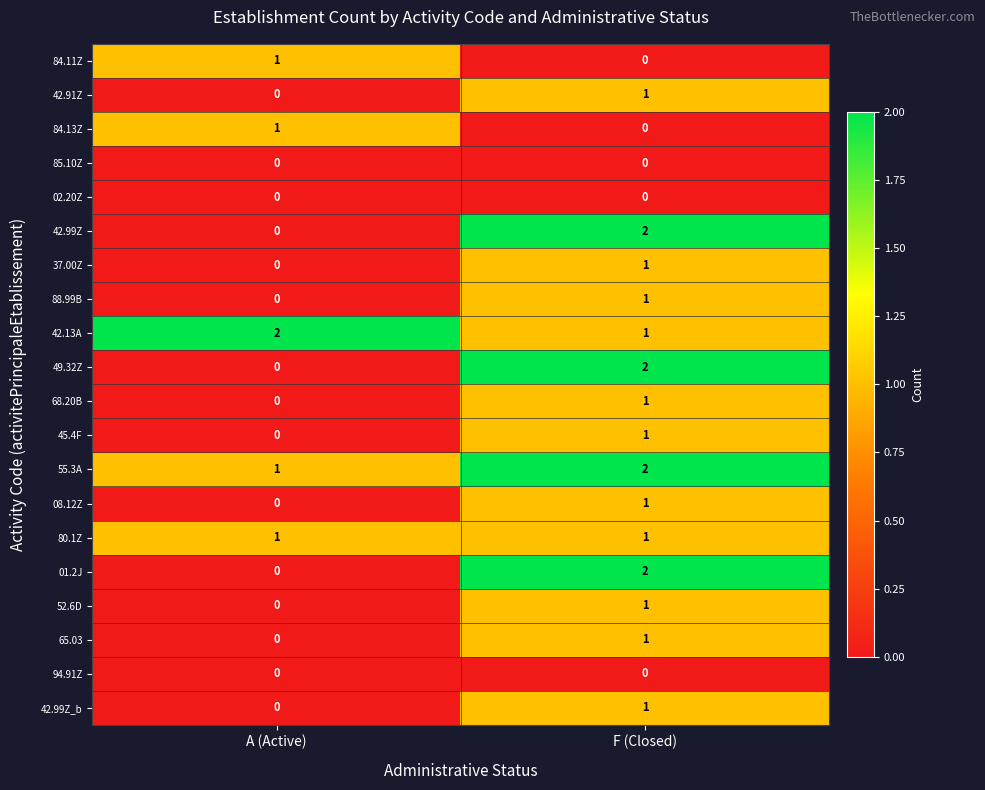

True or false: 84.13Z has a value of 0 at A (Active).

False